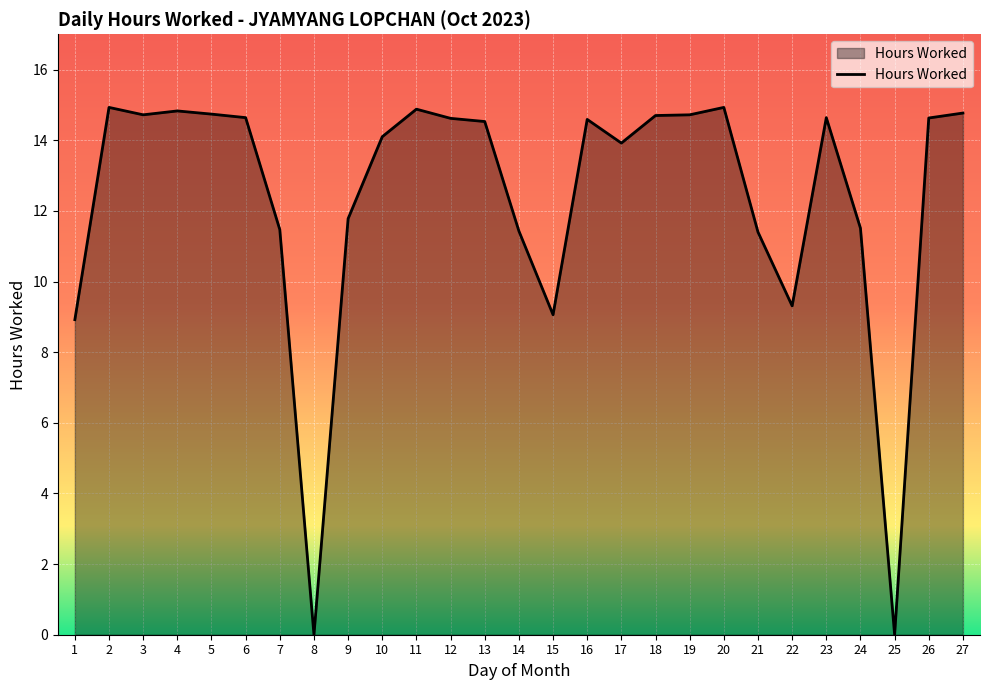

What is the difference between the maximum and minimum values?

14.9